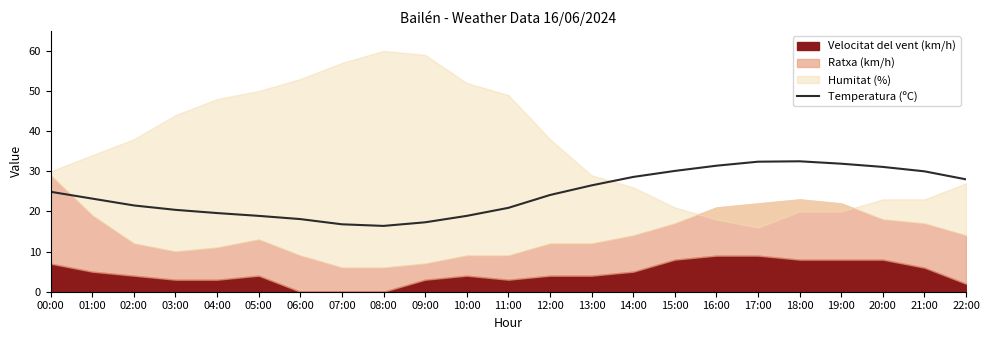

Between 19:00 and 11:00, which is larger?

19:00